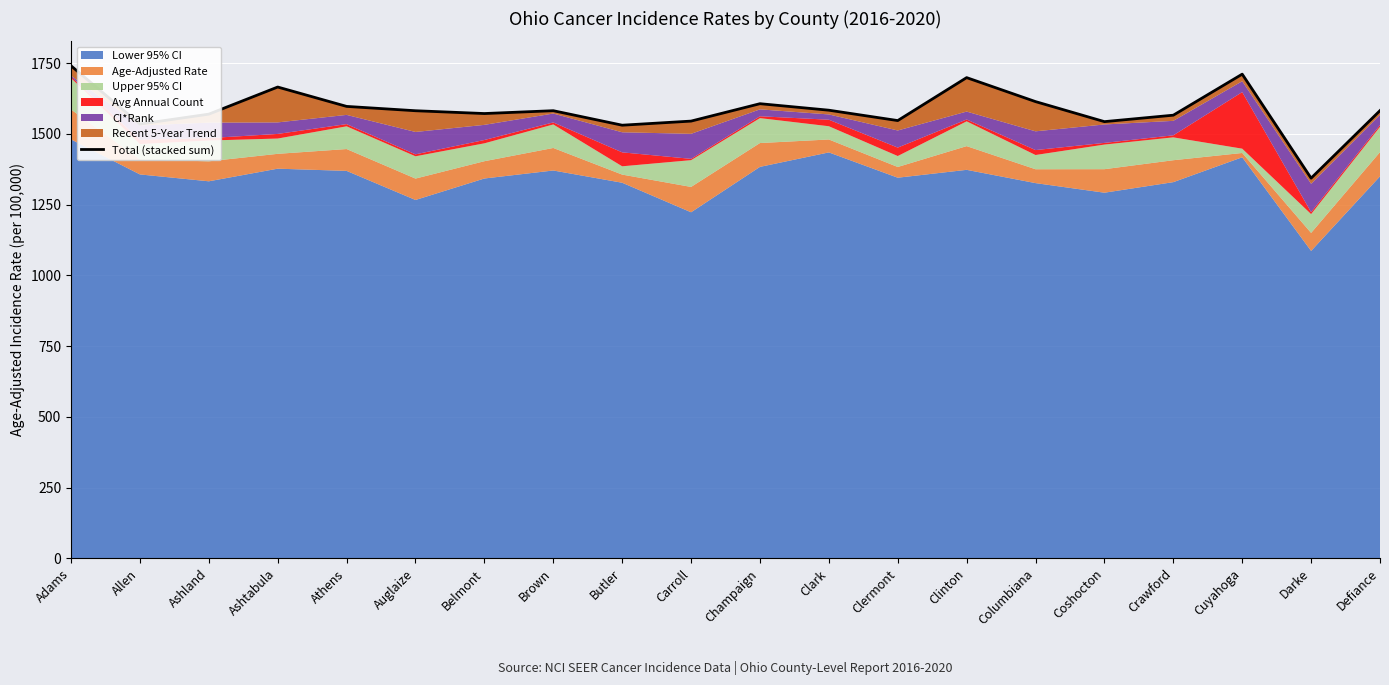

Reading left to right, extract all data points from this chart.

1740.4	1534.5	1569.5	1665.3	1596.9	1581.6	1571.7	1581.7	1530.4	1544.9	1606.5	1583.5	1546.8	1698.6	1613.8	1543.1	1565.8	1710.9	1343.3	1582.1